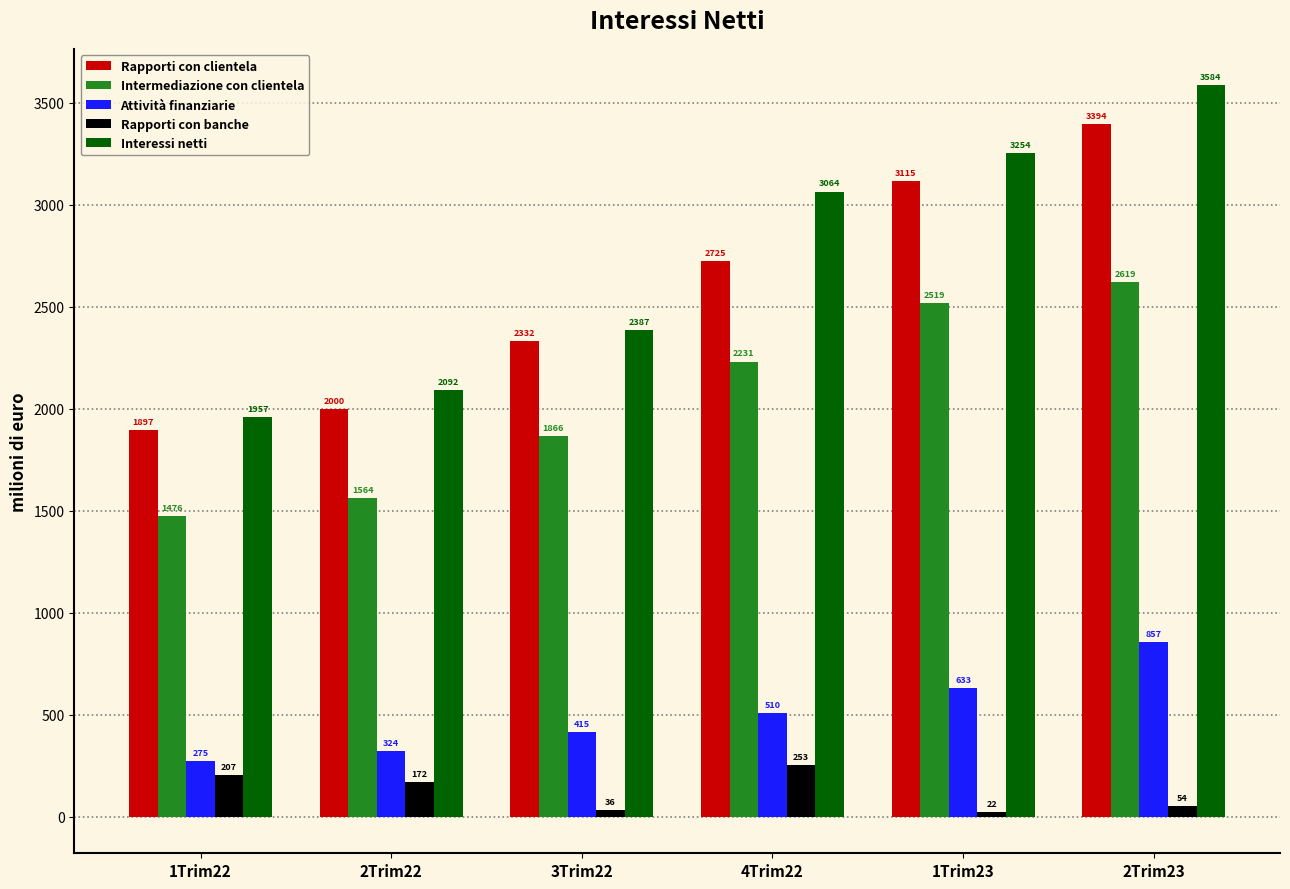

What is the difference between the maximum and minimum values in the Rapporti con clientela series?

1497